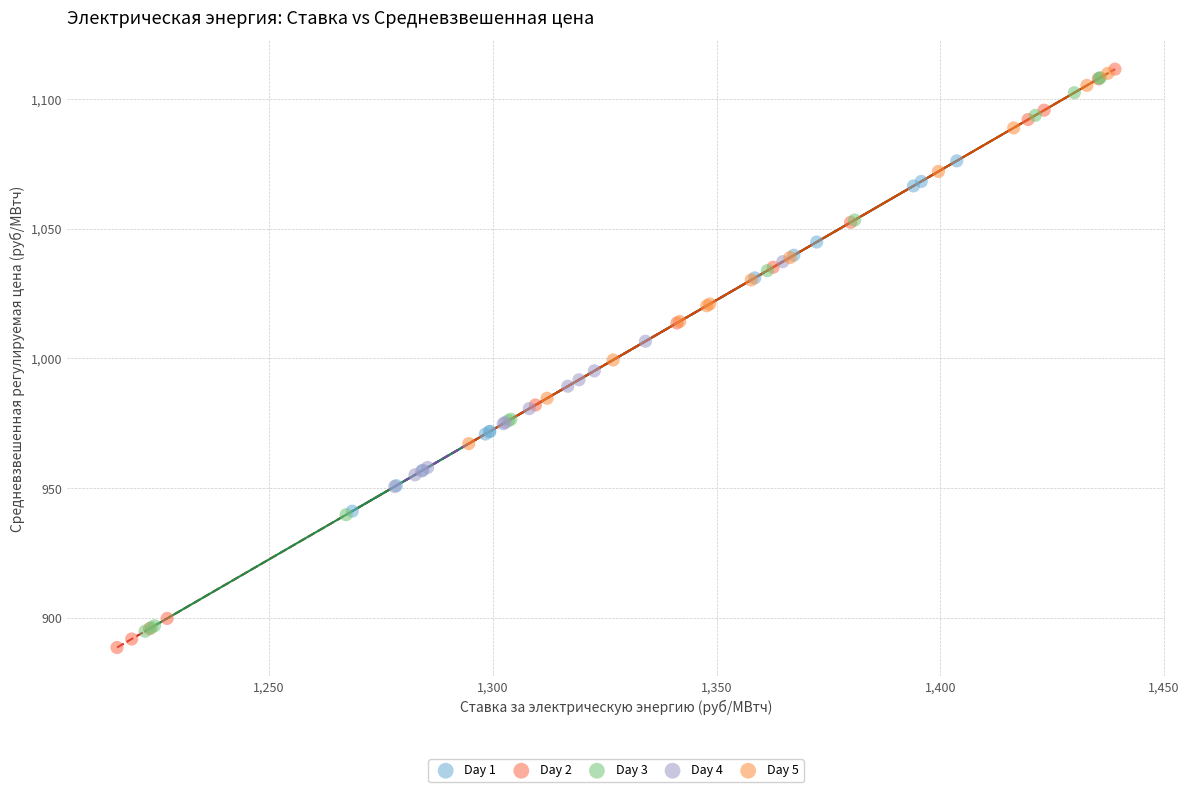

Which series has the widest spread of Y values?

Day 2